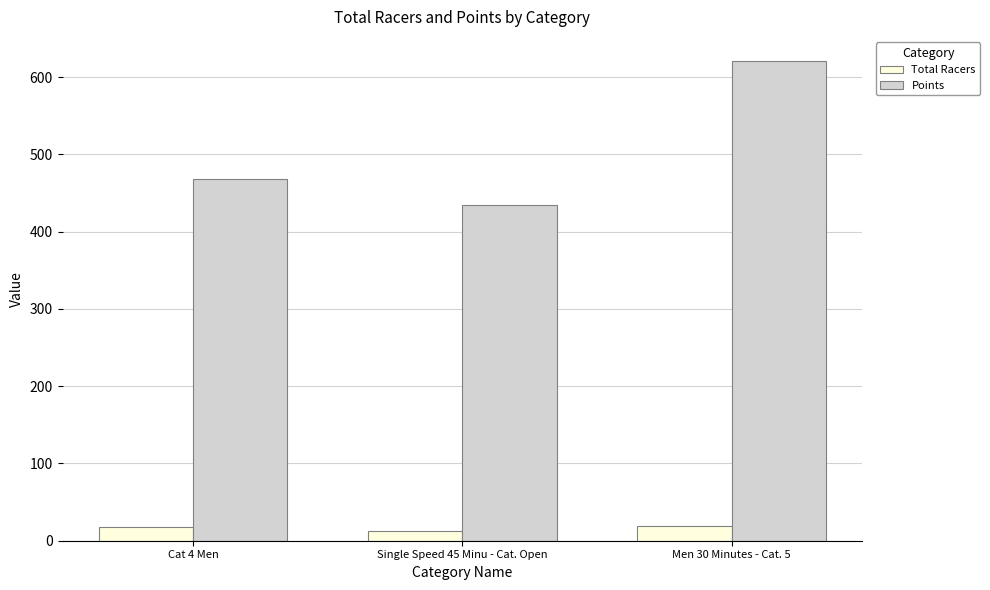

How many categories are shown in the chart?

3